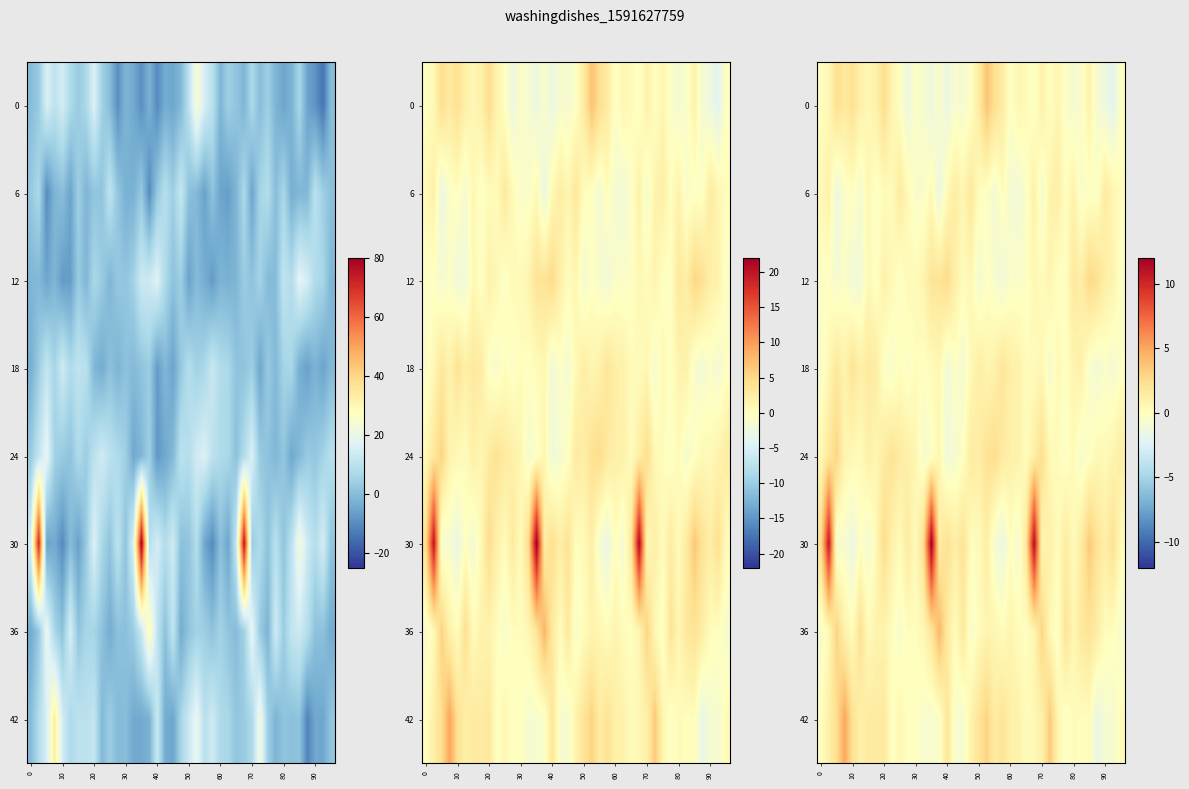

Count the number of data series in this chart.

8